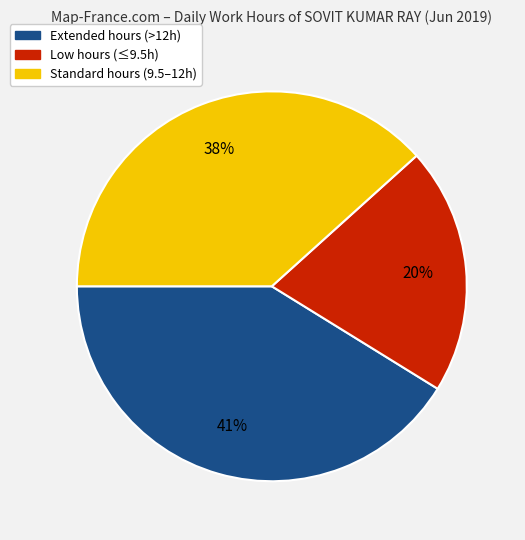

To the nearest percent, what percentage of the pie is Low hours (≤9.5h)?

20%